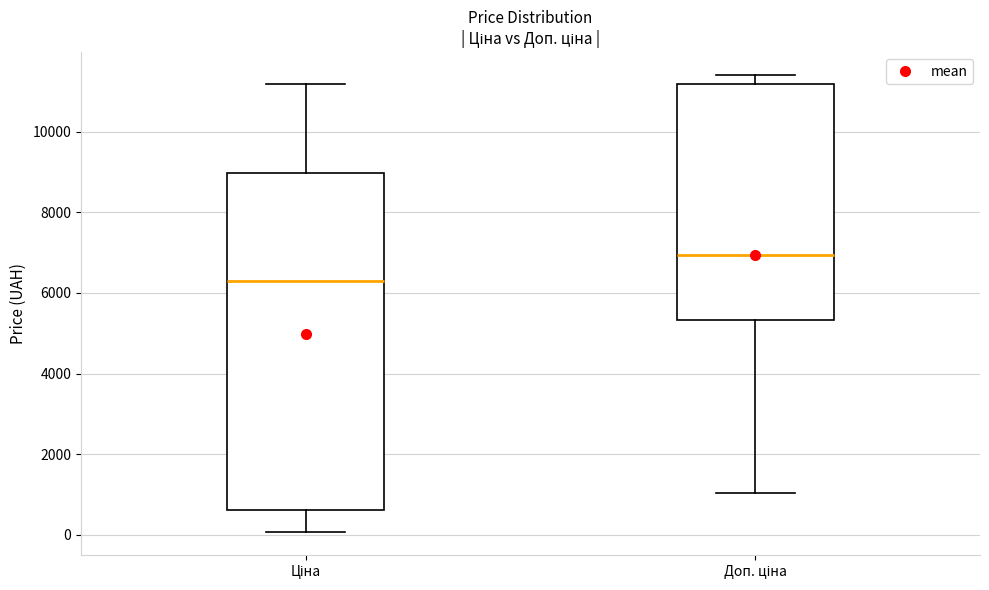

Reading left to right, read every box against the y-axis: the position of its median line, the range the box covers, and the ends of its whiskers. The values are not printed on the chart, so give them approximately, as read against the axis.

Ціна: median 6400, box 600 to 9000, whiskers 0 to 11200
Доп. ціна: median 7000, box 5400 to 11200, whiskers 1000 to 11400